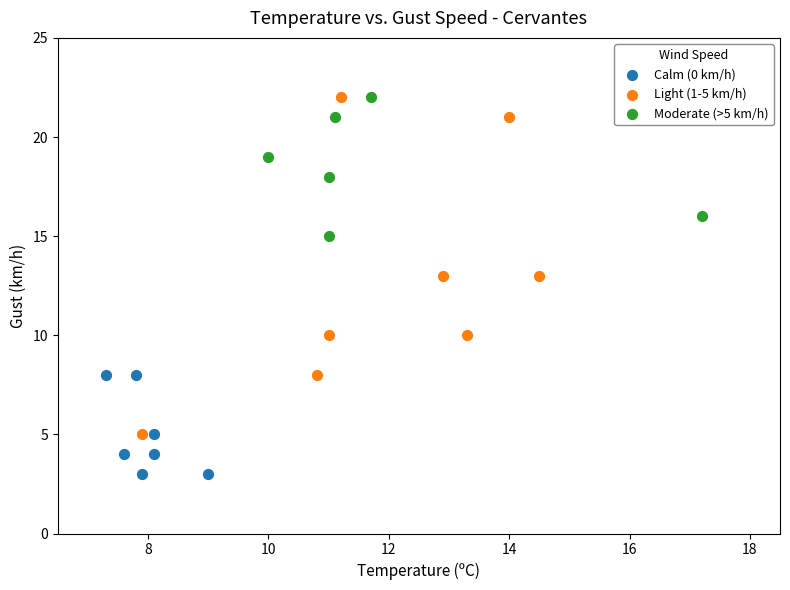

Which series has the widest spread of Y values?

Light (1-5 km/h)